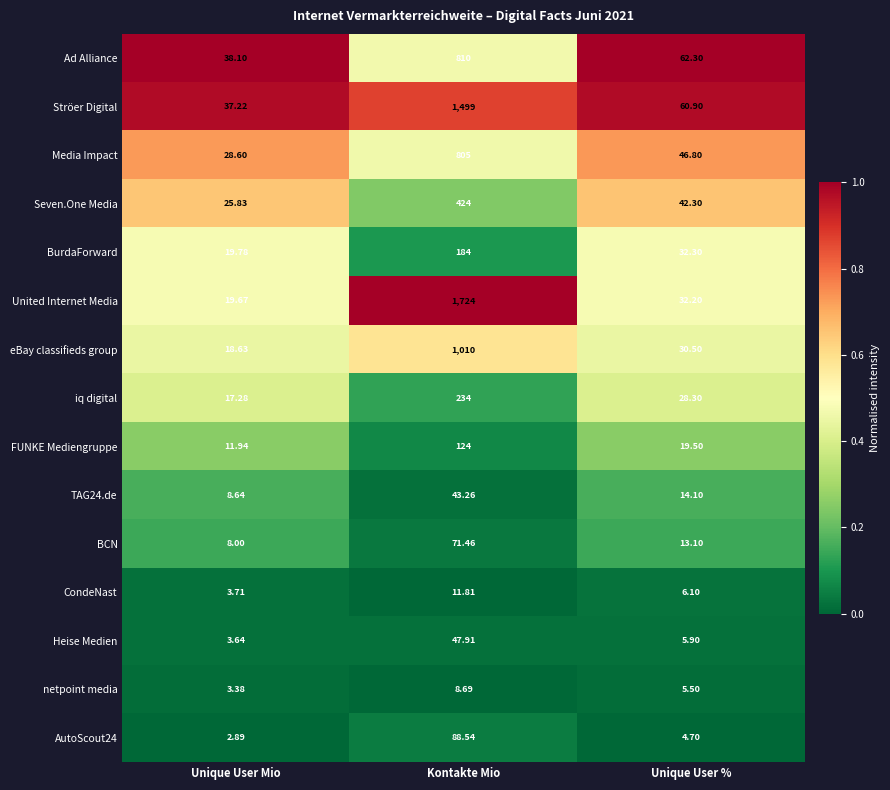

How many categories are shown in the chart?

3